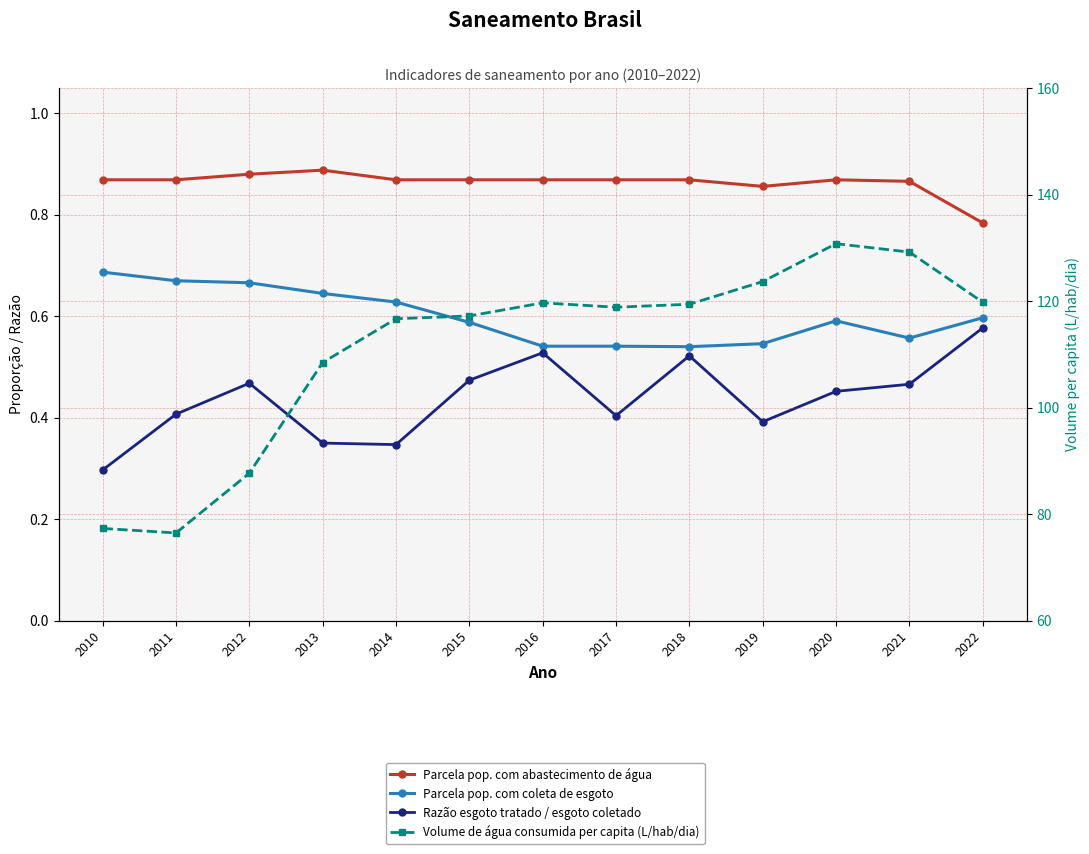

How many data points does each series have?

13